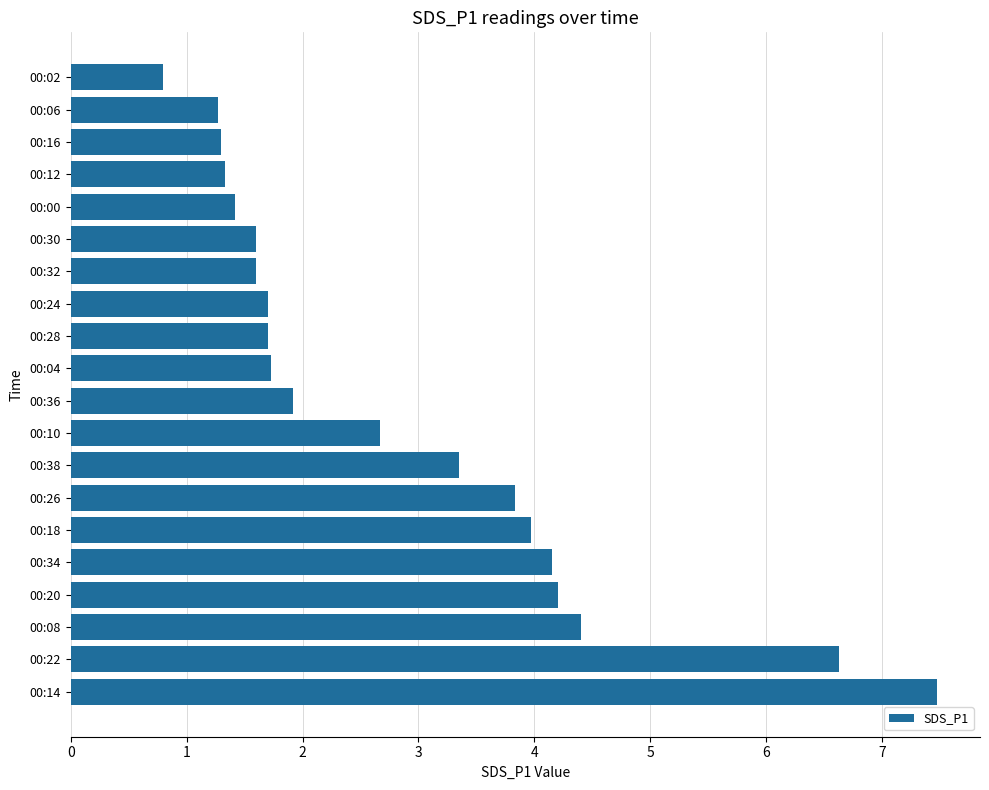

True or false: the data shows 5.3 at 00:38.

False